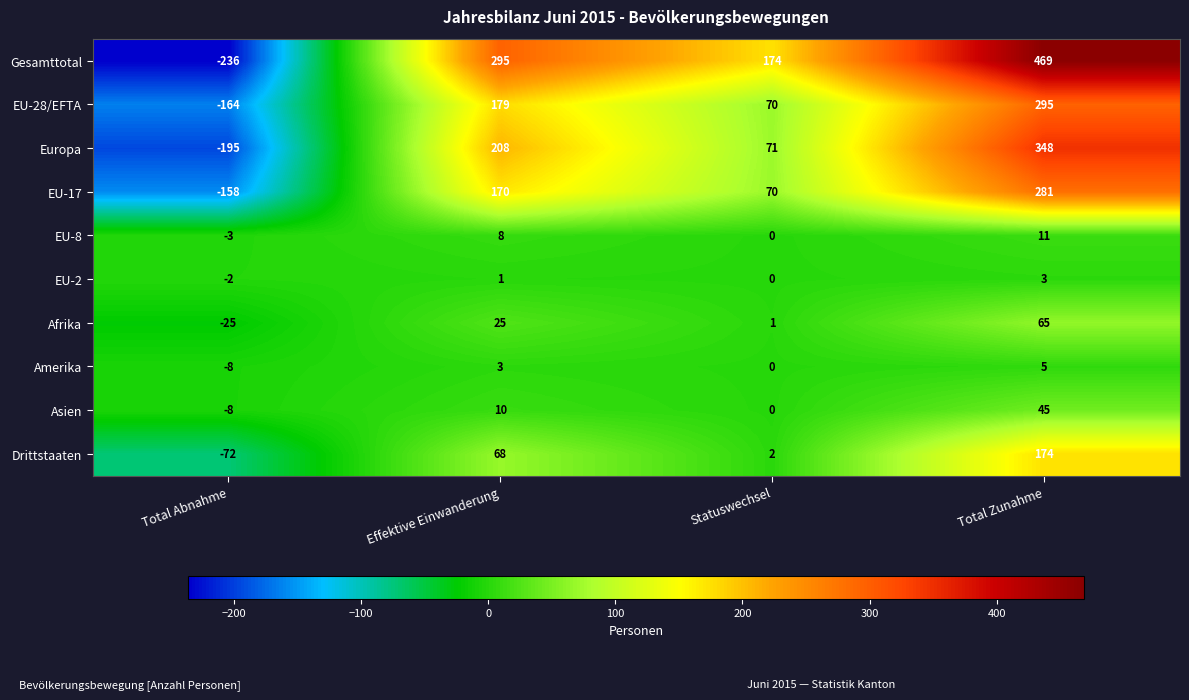

What is the difference between the second highest and second lowest values in the Europa series?

137